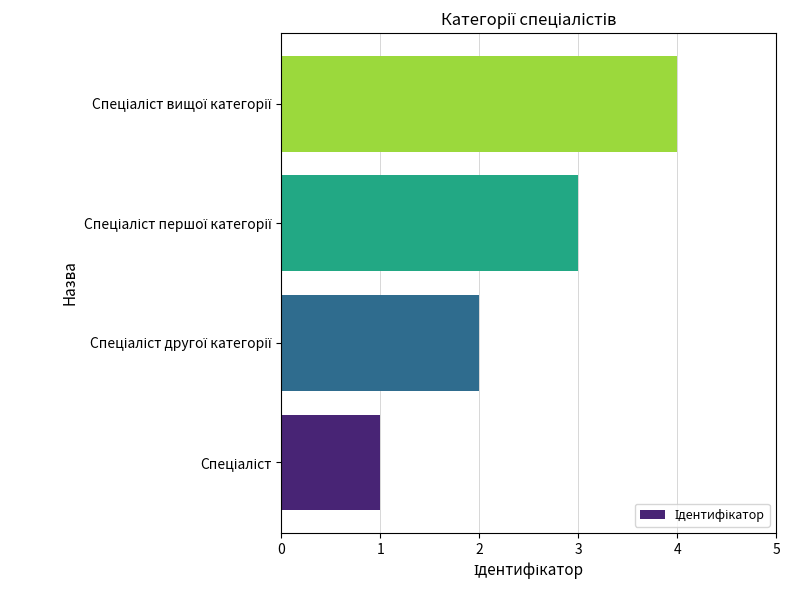

What is the maximum value shown in the chart?

4